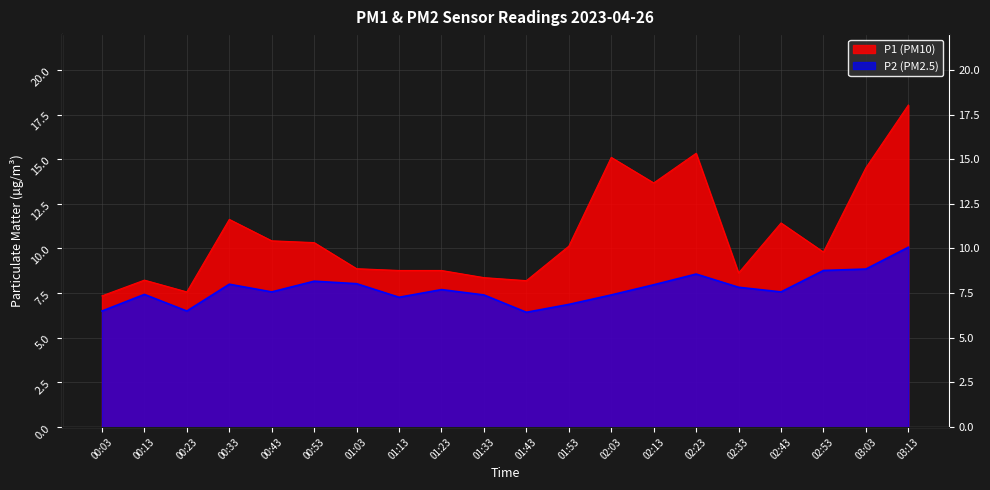

What is the highest value of the P1 series?

18.0